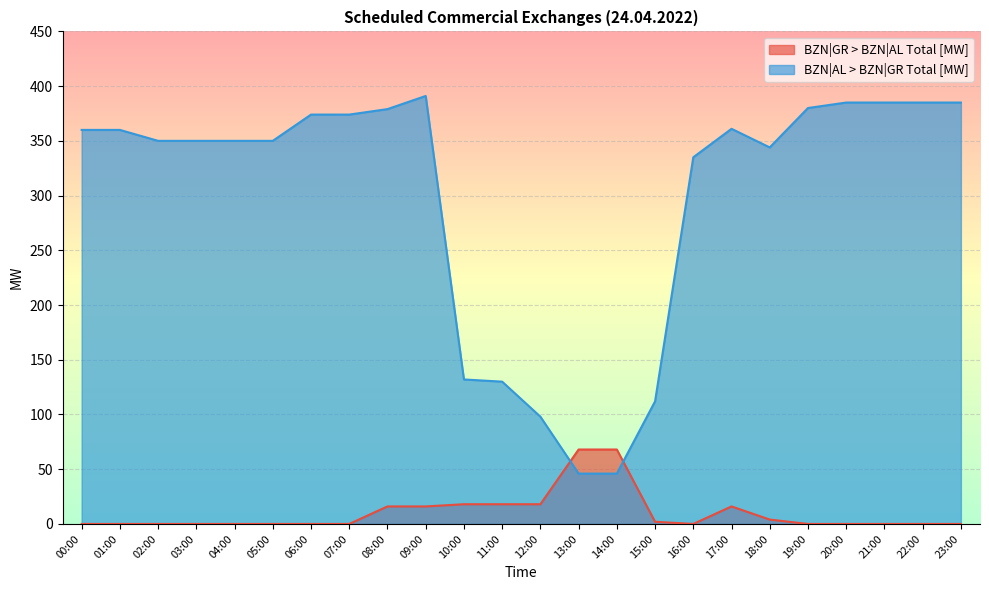

Reading left to right, transcribe all the data shown in this chart.

BZN|GR > BZN|AL Total [MW]: 00:00=0	01:00=0	02:00=0	03:00=0	04:00=0	05:00=0	06:00=0	07:00=0	08:00=16	09:00=16	10:00=18	11:00=18	12:00=18	13:00=68	14:00=68	15:00=2	16:00=0	17:00=16	18:00=4	19:00=0	20:00=0	21:00=0	22:00=0	23:00=0
BZN|AL > BZN|GR Total [MW]: 00:00=360	01:00=360	02:00=350	03:00=350	04:00=350	05:00=350	06:00=374	07:00=374	08:00=379	09:00=391	10:00=132	11:00=130	12:00=98	13:00=46	14:00=46	15:00=112	16:00=335	17:00=361	18:00=344	19:00=380	20:00=385	21:00=385	22:00=385	23:00=385